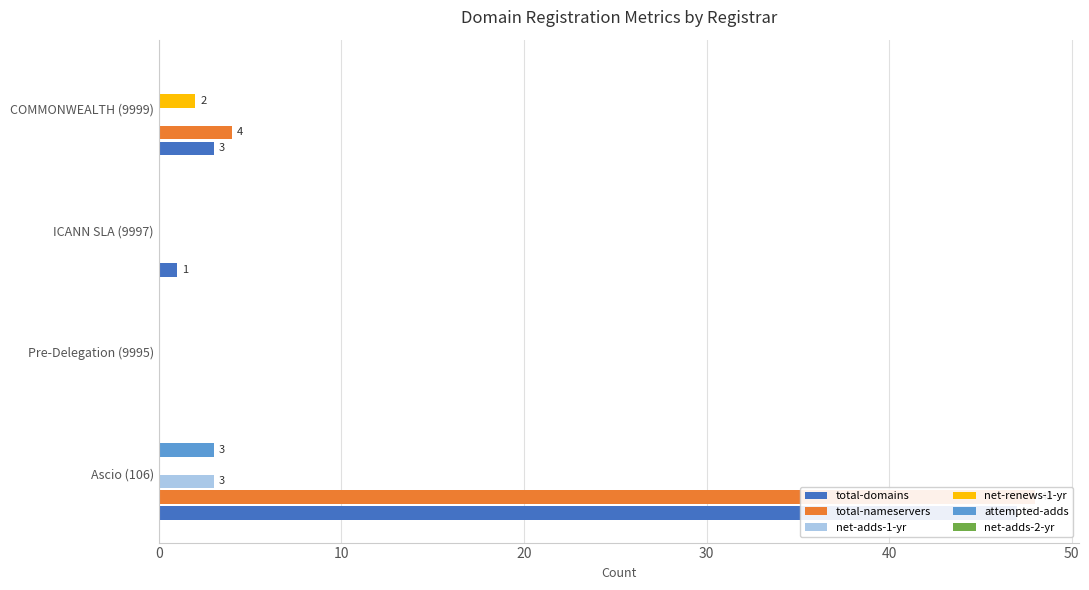

What is the maximum value shown in the chart?

48.0